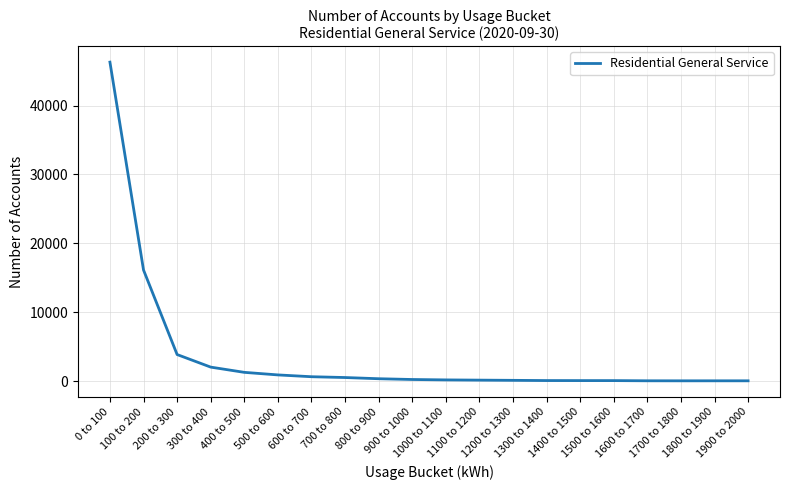

What is the greatest value displayed?

46306